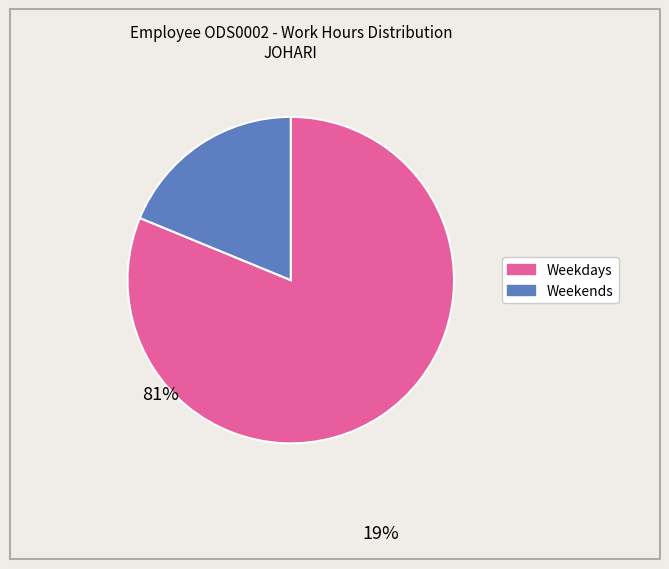

Is there a majority slice in this chart?

Yes